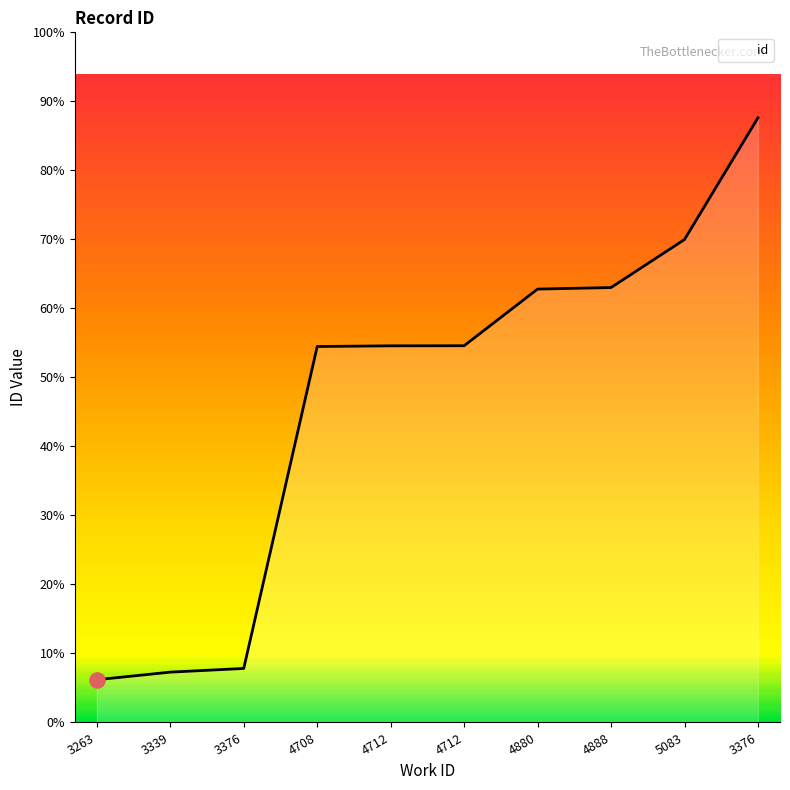

Is this an area chart (filled region under the line)?

Yes